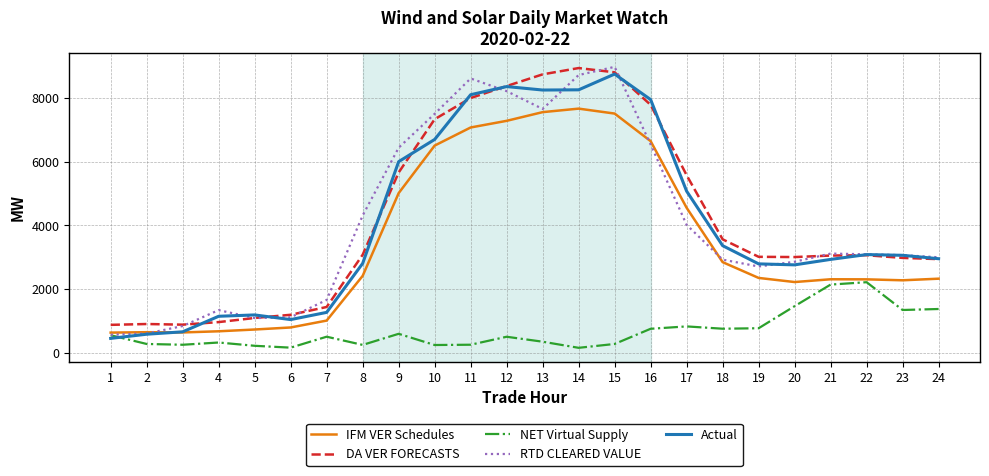

Is the value of Actual at 3 greater than the value of DA VER FORECASTS at 15?

No